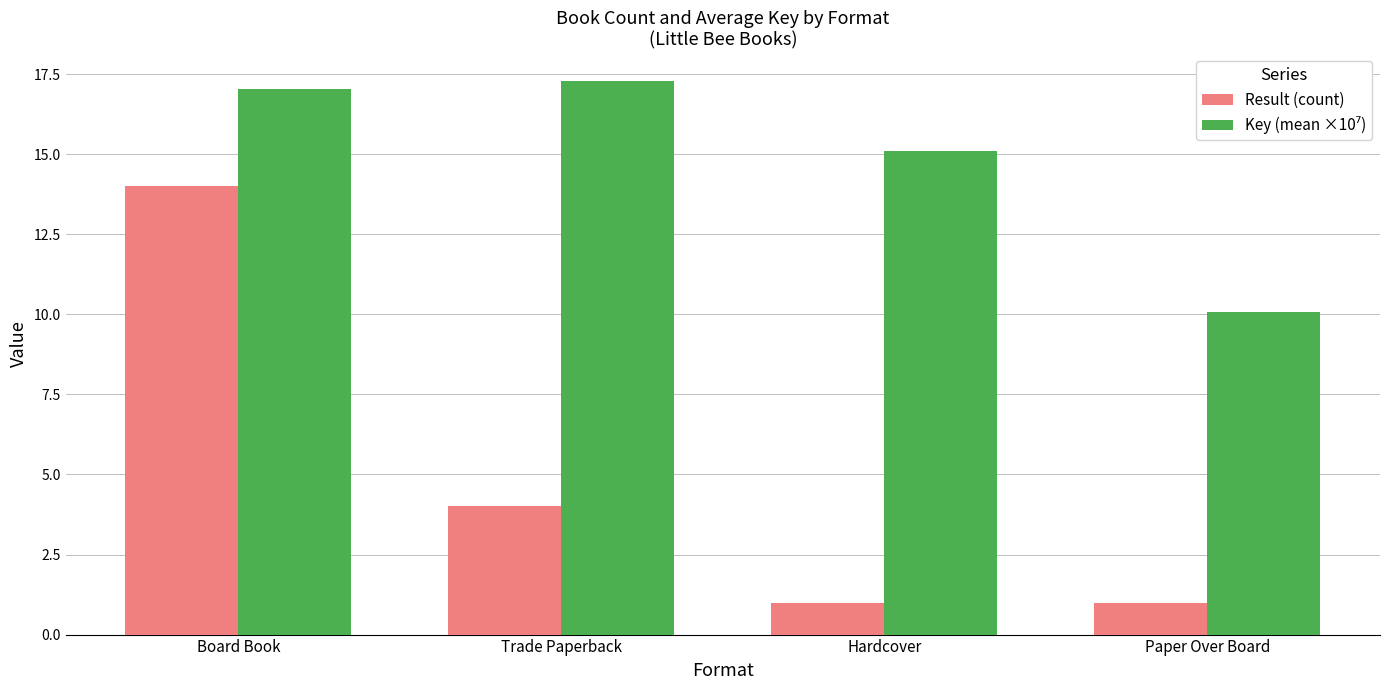

At which category is the sum across all series the highest?

Board Book